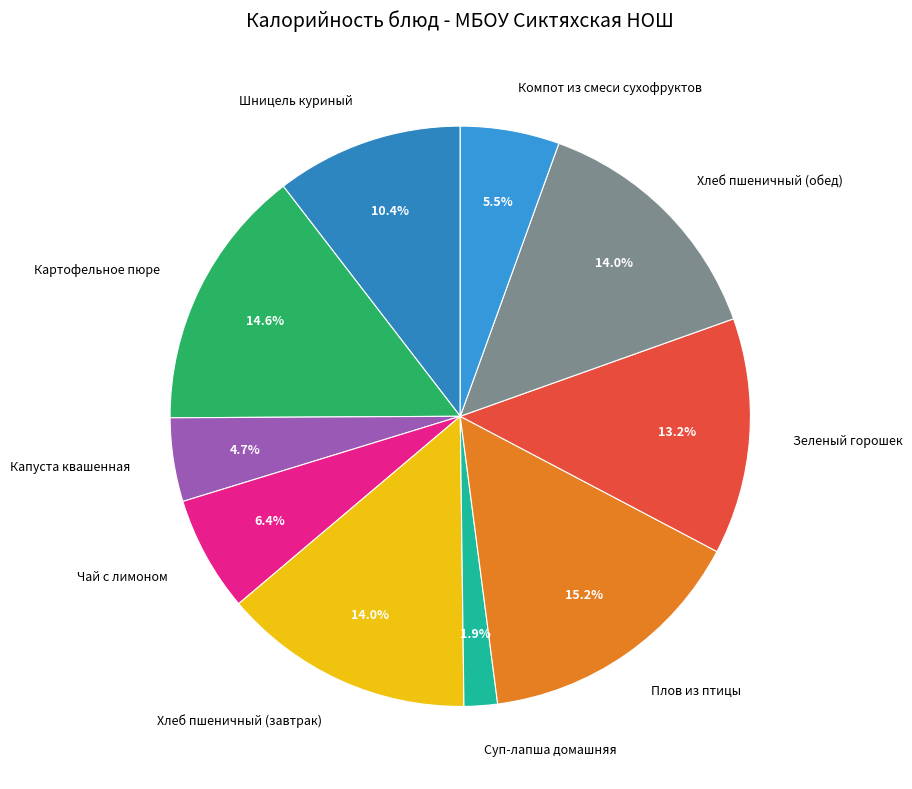

How many segments does this pie chart have?

10